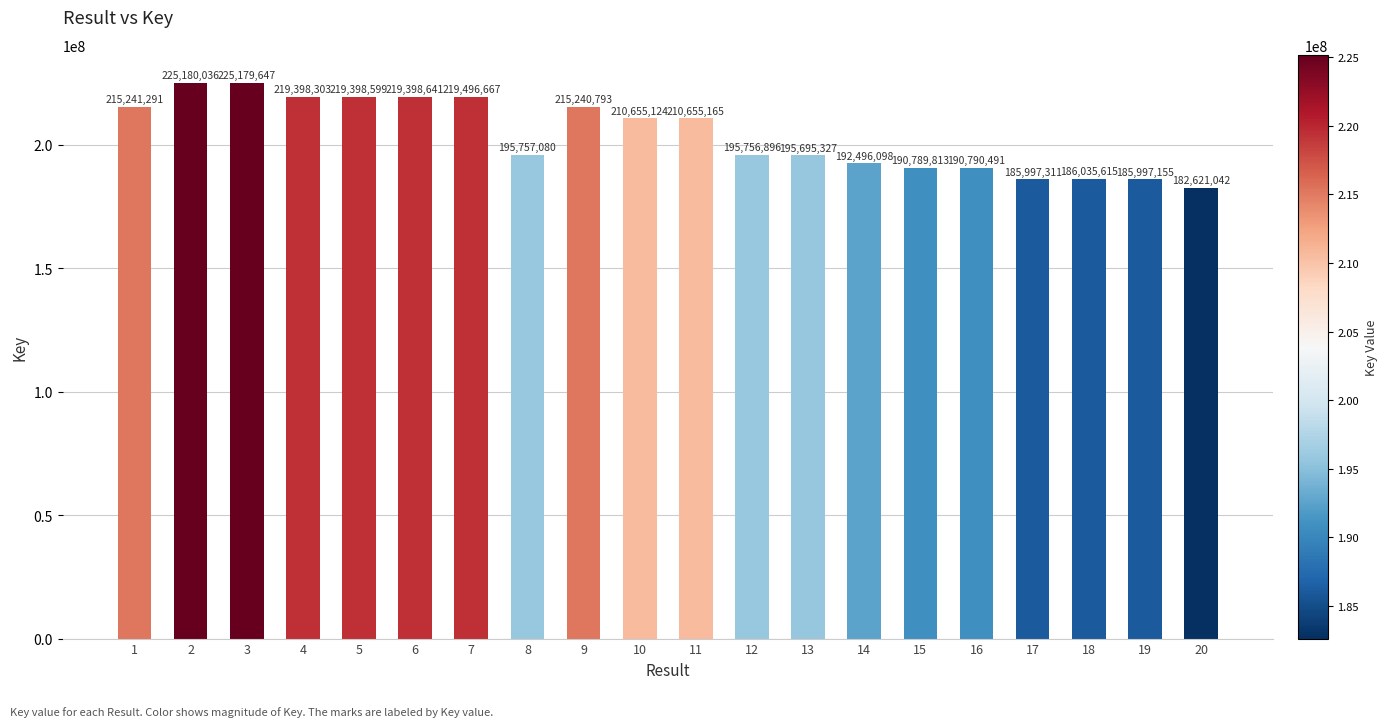

How many bars are there in total?

20